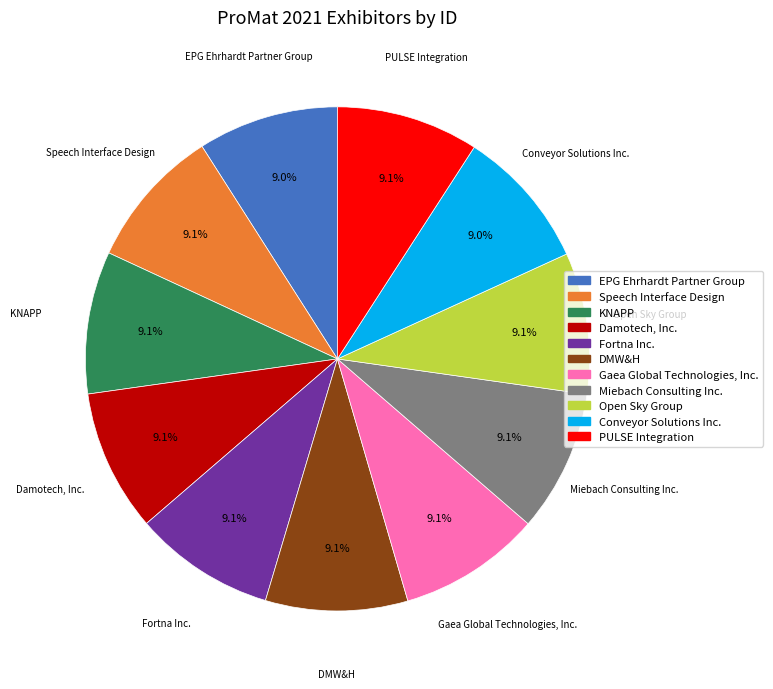

How many slices are in this pie chart?

11